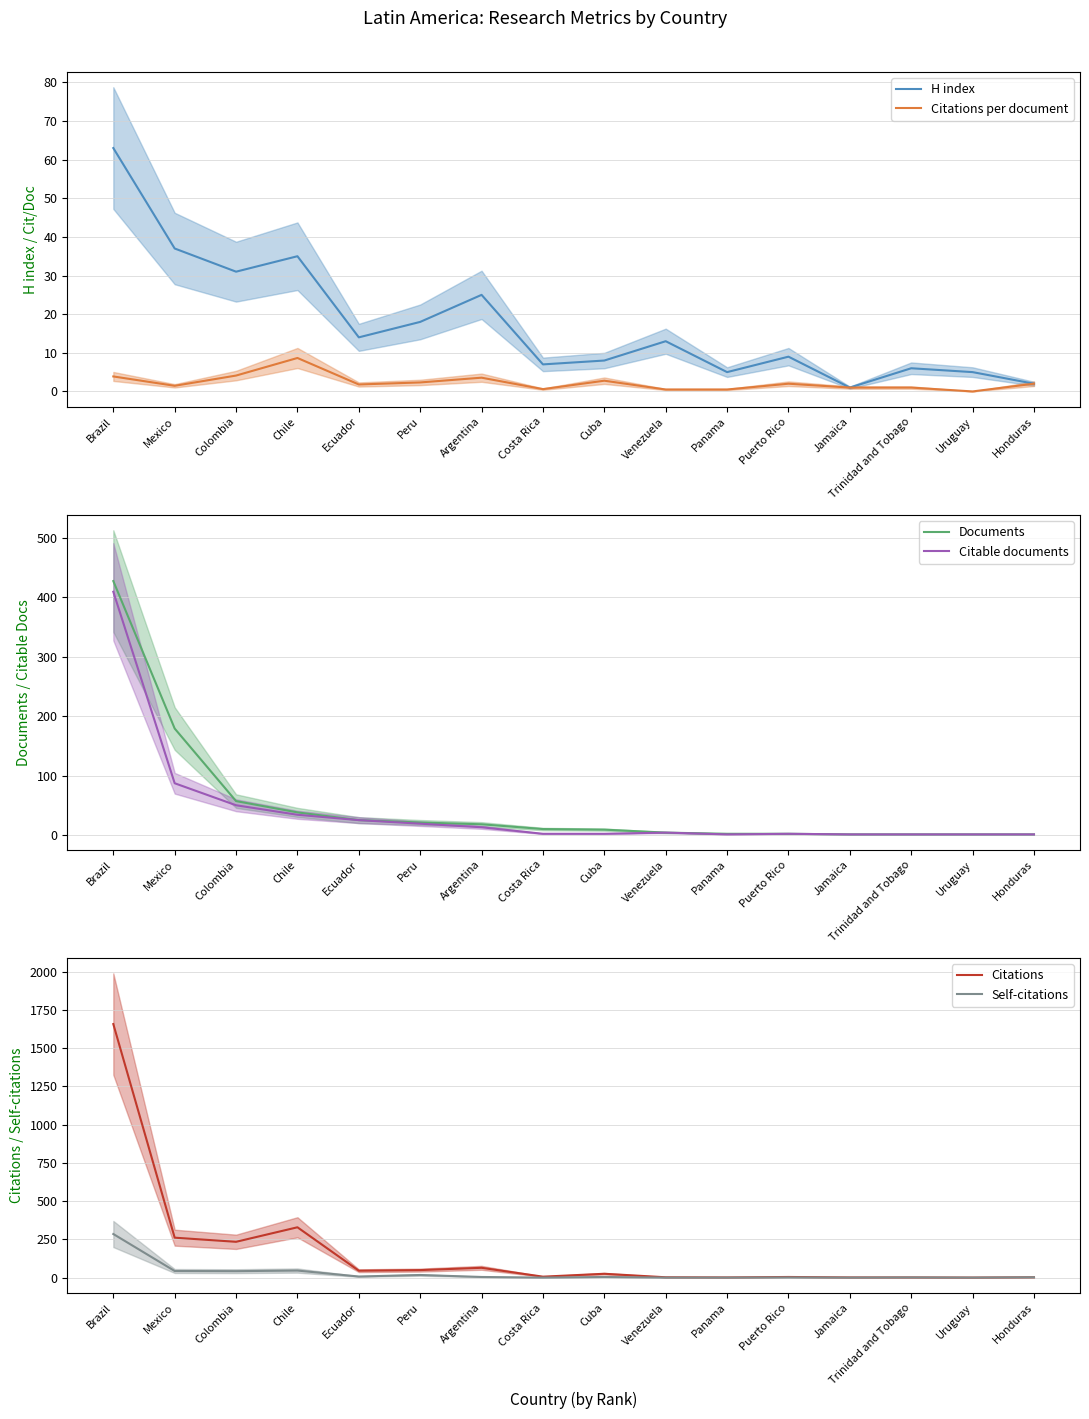

Reading left to right, extract all data points from this chart.

H index: 63.0	37.0	31.0	35.0	14.0	18.0	25.0	7.0	8.0	13.0	5.0	9.0	1.0	6.0	5.0	2.0
Citations per document: 3.9	1.5	4.1	8.7	1.8	2.3	3.6	0.6	2.8	0.5	0.5	2.0	1.0	1.0	0.0	2.0
Documents: 427.0	179.0	57.0	38.0	25.0	21.0	18.0	10.0	9.0	4.0	2.0	2.0	1.0	1.0	1.0	1.0
Citable documents: 409.0	87.0	50.0	34.0	25.0	19.0	13.0	2.0	2.0	4.0	1.0	2.0	1.0	1.0	1.0	1.0
Citations: 1658.0	261.0	234.0	329.0	45.0	49.0	64.0	6.0	25.0	2.0	1.0	4.0	1.0	1.0	0.0	2.0
Self-citations: 285.0	43.0	42.0	46.0	7.0	17.0	4.0	0.0	4.0	0.0	0.0	1.0	0.0	1.0	0.0	2.0